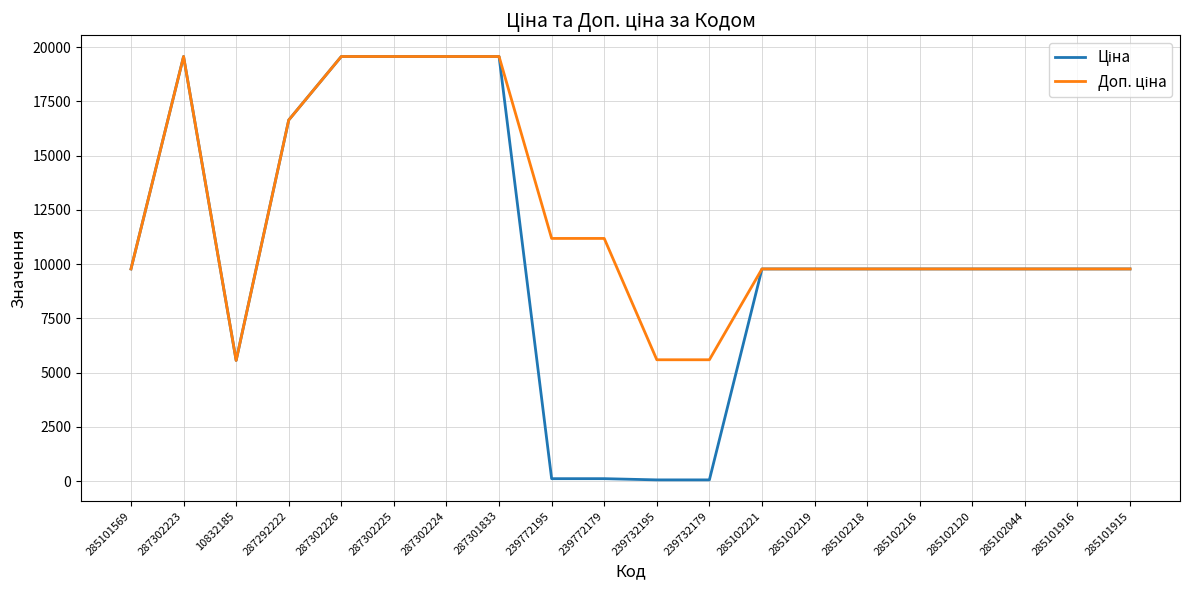

What is the total value across all series at 287302223?

39129.8